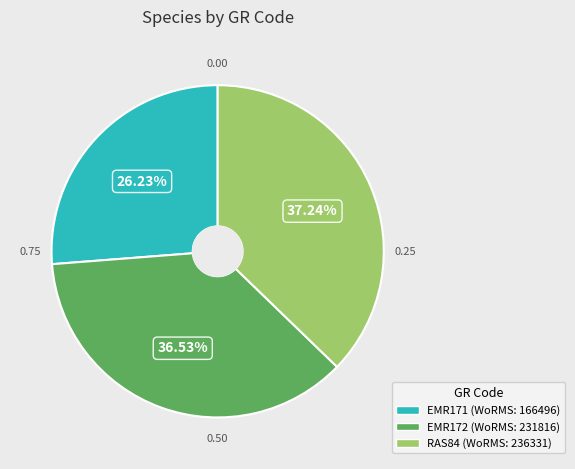

Is EMR171 the majority of the pie?

No